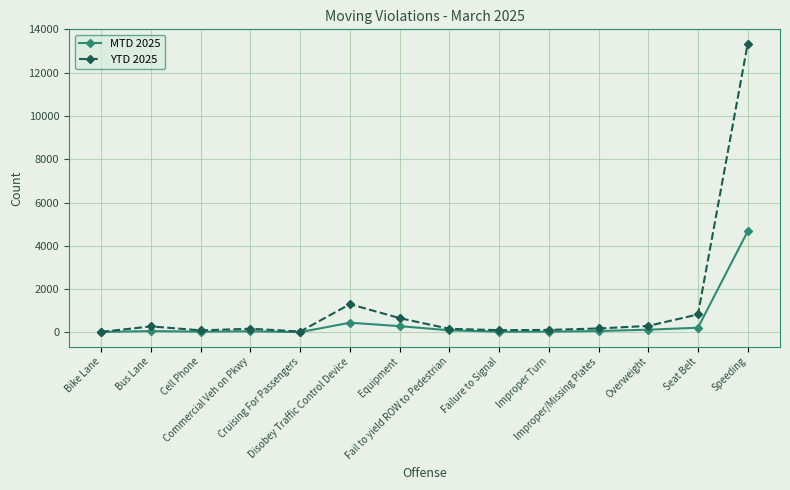

List the series in order of their peak value, highest first.

YTD 2025, MTD 2025